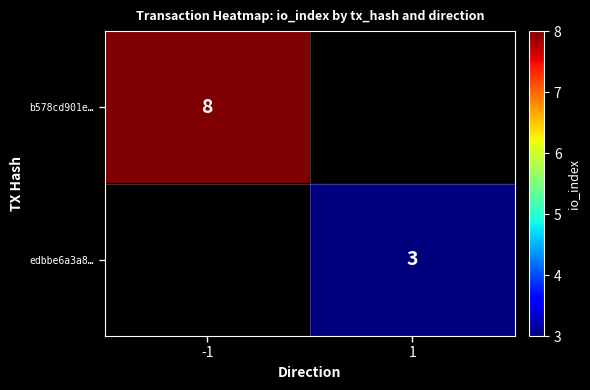

Is the value of b578cd901e… at -1 greater than the value of edbbe6a3a8… at 1?

Yes